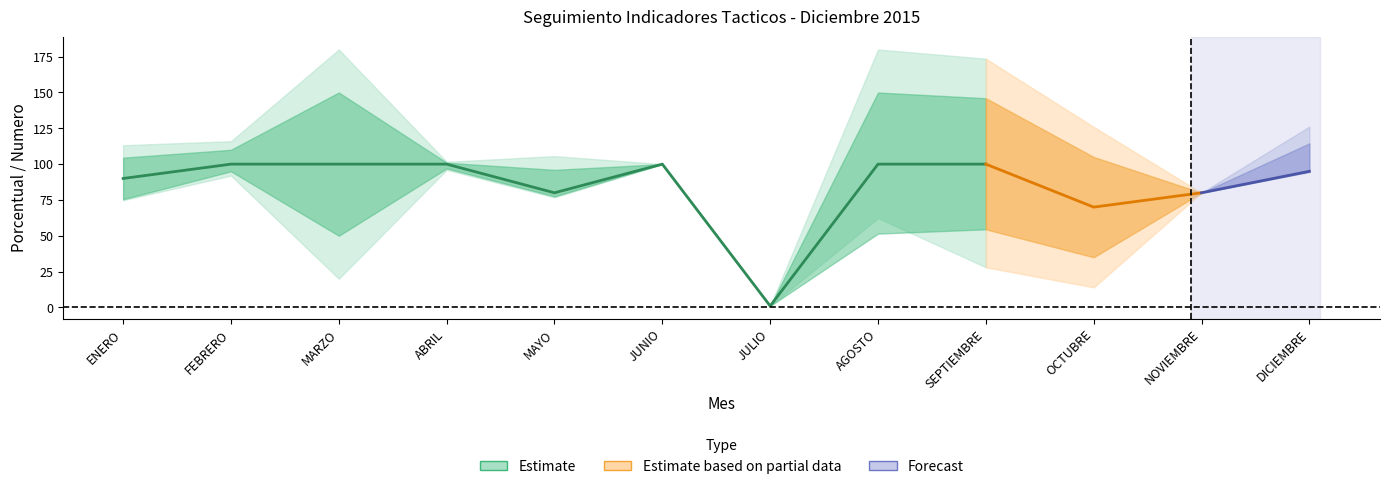

At which label is Meta closest to 50?

OCTUBRE